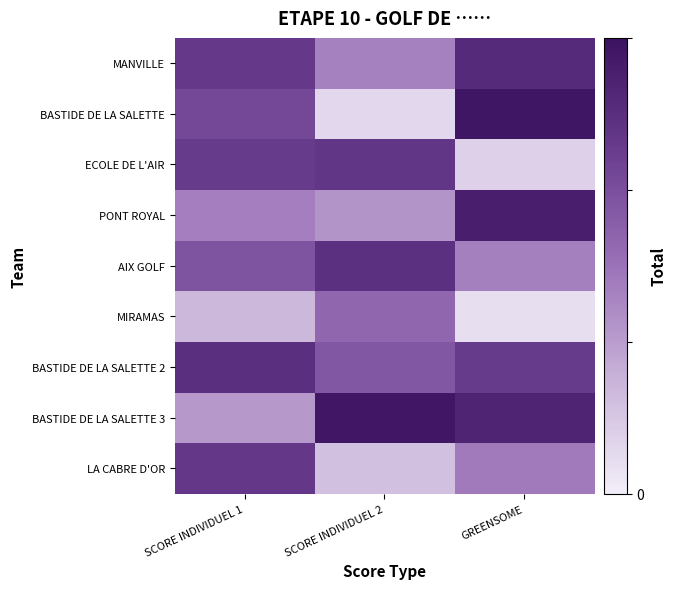

Reading right to left, extract all data points from this chart.

MANVILLE: GREENSOME=0.1	SCORE INDIVIDUEL 2=0.1	SCORE INDIVIDUEL 1=0.1
BASTIDE DE LA SALETTE: GREENSOME=0.1	SCORE INDIVIDUEL 2=0.0	SCORE INDIVIDUEL 1=0.1
ECOLE DE L'AIR: GREENSOME=0.0	SCORE INDIVIDUEL 2=0.1	SCORE INDIVIDUEL 1=0.1
PONT ROYAL: GREENSOME=0.1	SCORE INDIVIDUEL 2=0.1	SCORE INDIVIDUEL 1=0.1
AIX GOLF: GREENSOME=0.1	SCORE INDIVIDUEL 2=0.1	SCORE INDIVIDUEL 1=0.1
MIRAMAS: GREENSOME=0.0	SCORE INDIVIDUEL 2=0.1	SCORE INDIVIDUEL 1=0.0
BASTIDE DE LA SALETTE 2: GREENSOME=0.1	SCORE INDIVIDUEL 2=0.1	SCORE INDIVIDUEL 1=0.1
BASTIDE DE LA SALETTE 3: GREENSOME=0.1	SCORE INDIVIDUEL 2=0.1	SCORE INDIVIDUEL 1=0.1
LA CABRE D'OR: GREENSOME=0.1	SCORE INDIVIDUEL 2=0.0	SCORE INDIVIDUEL 1=0.1